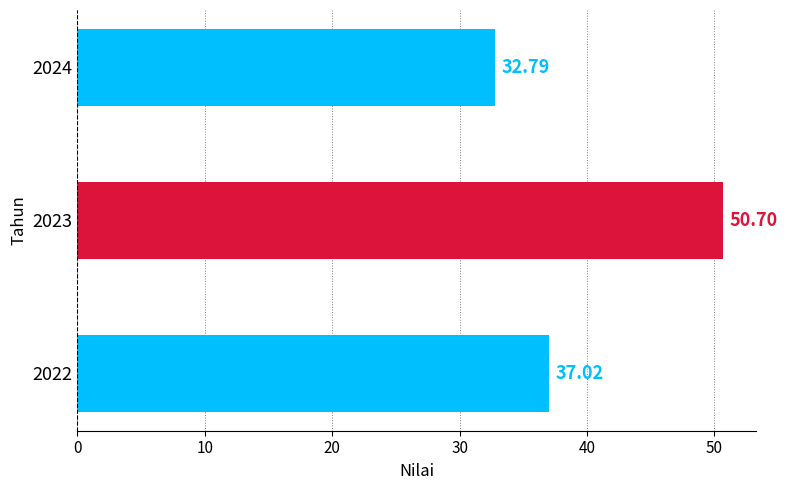

List the labels in order of value, smallest first.

2024, 2022, 2023